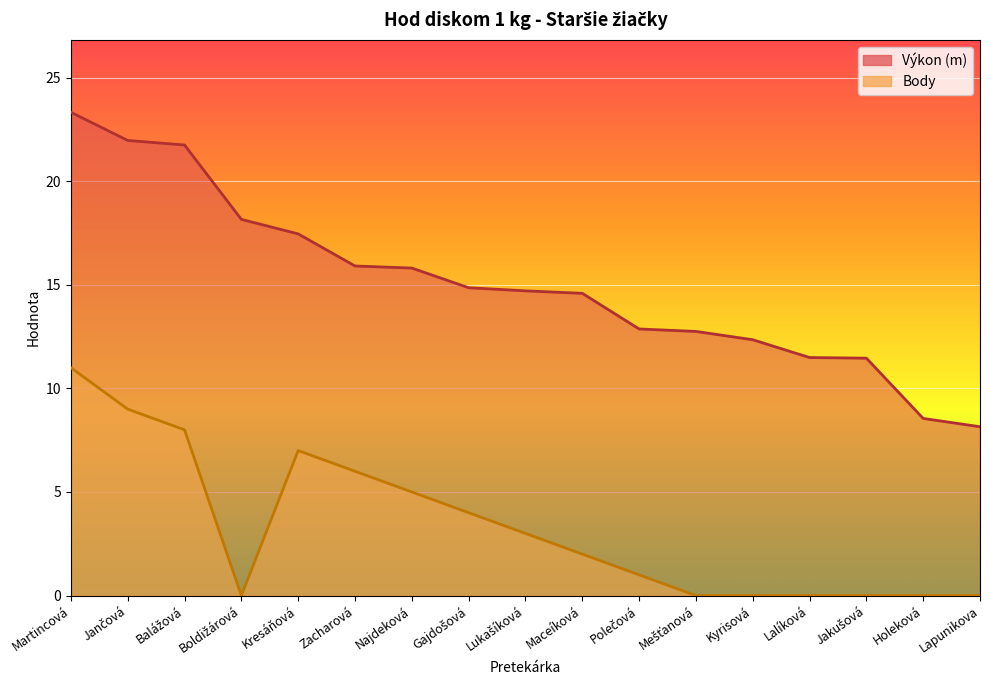

True or false: Výkon and Body cross at least once.

False